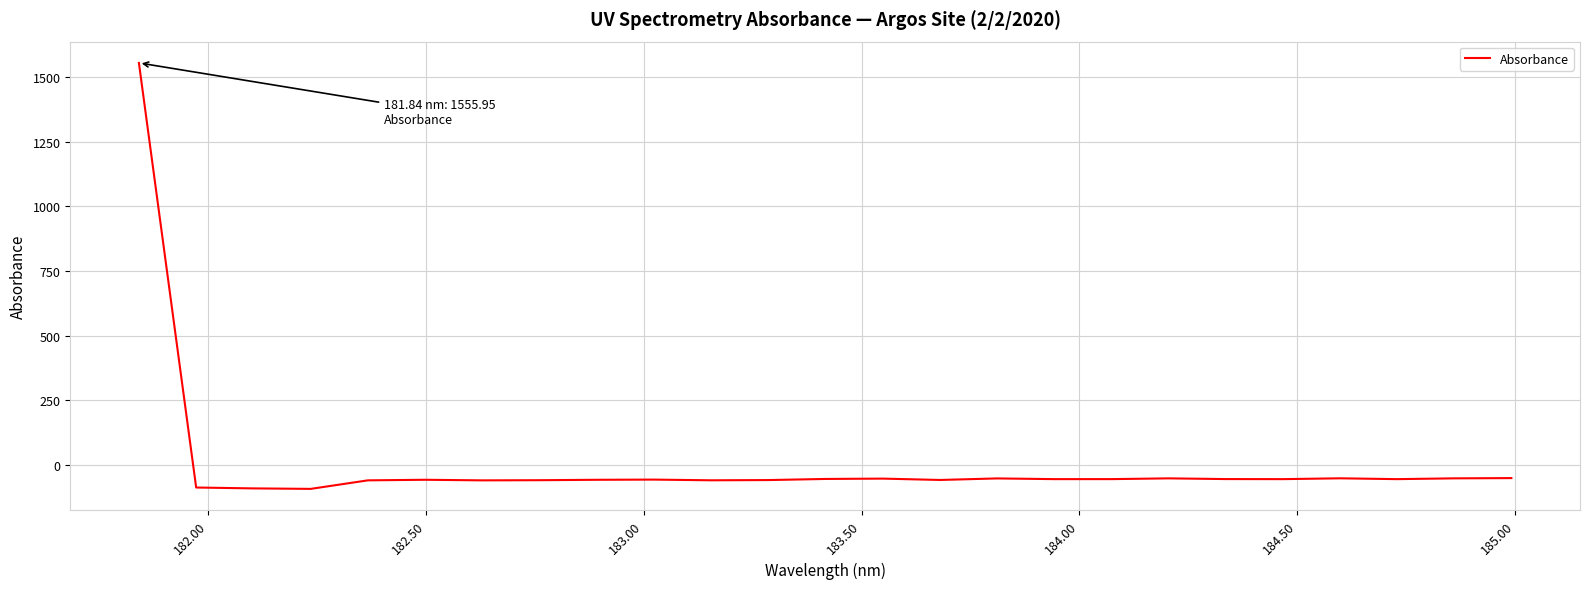

What is the smallest value displayed?

-93.9